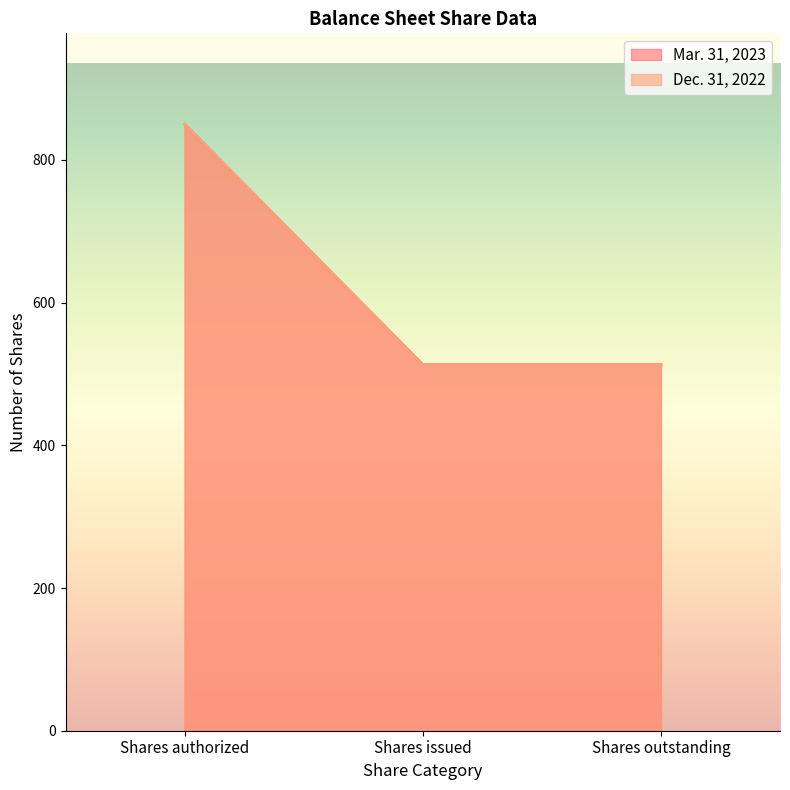

Reading left to right, transcribe all the data shown in this chart.

Mar. 31, 2023: Shares authorized=850.0	Shares issued=513.1	Shares outstanding=513.1
Dec. 31, 2022: Shares authorized=850.0	Shares issued=513.1	Shares outstanding=513.1